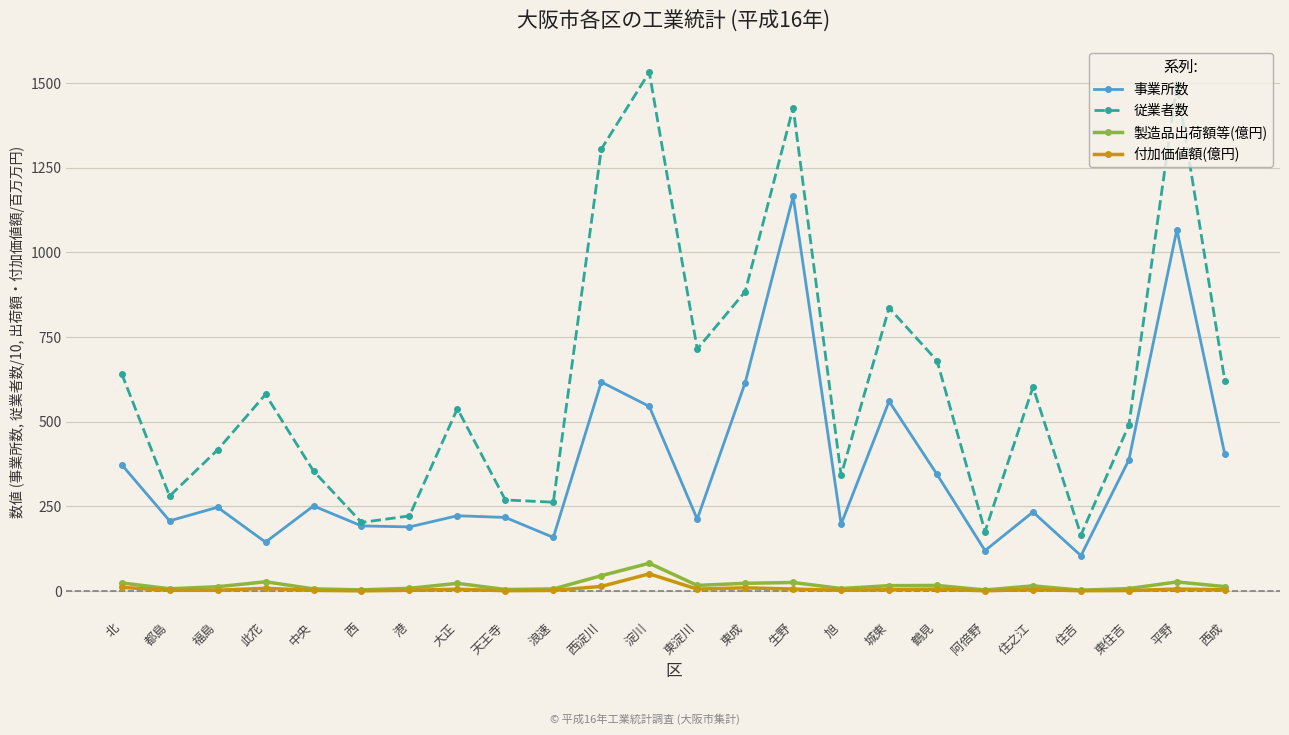

Where is the first local maximum for 事業所数?

福島